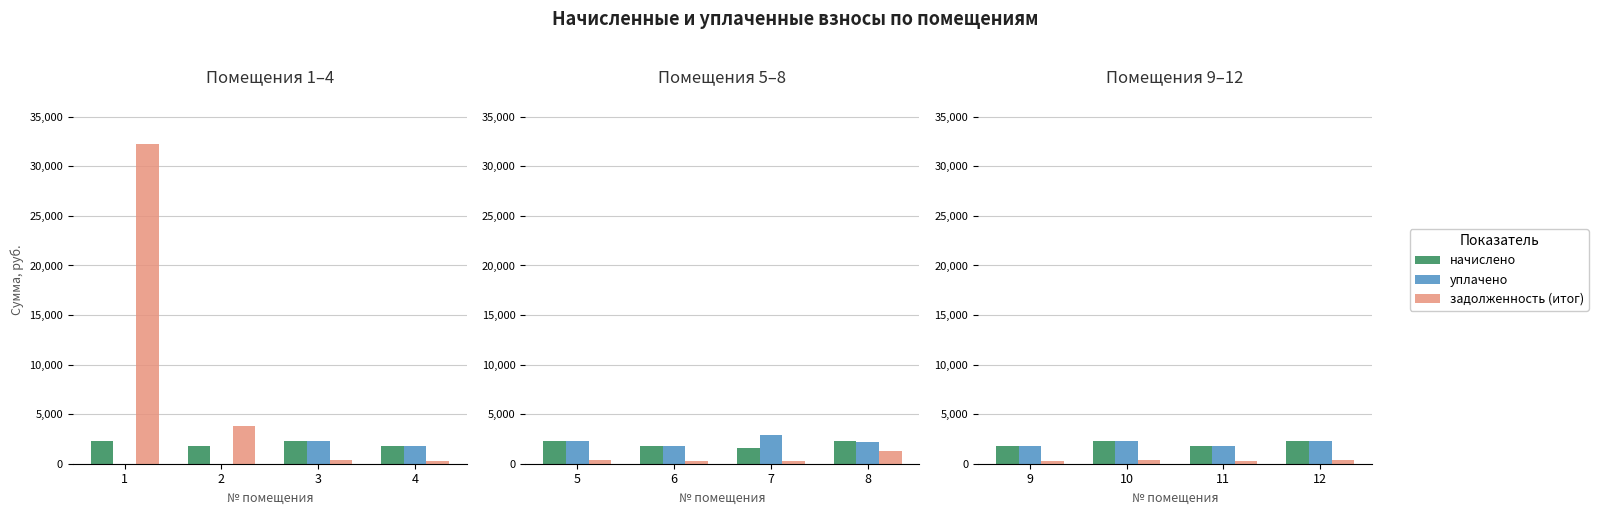

Count the number of data series in this chart.

3